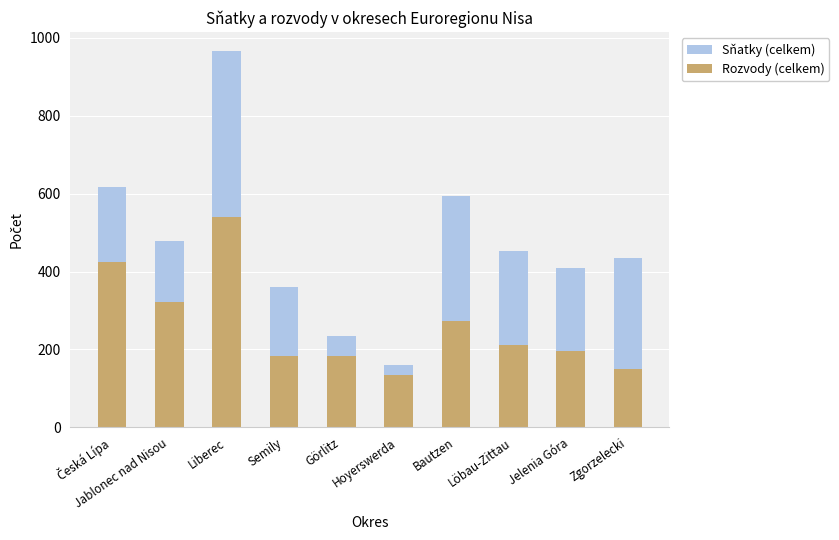

Reading right to left, extract all data points from this chart.

Sňatky (celkem): 434	408	453	594	161	235	361	967	479	618
Rozvody (celkem): 150	195	211	272	133	182	182	539	321	424